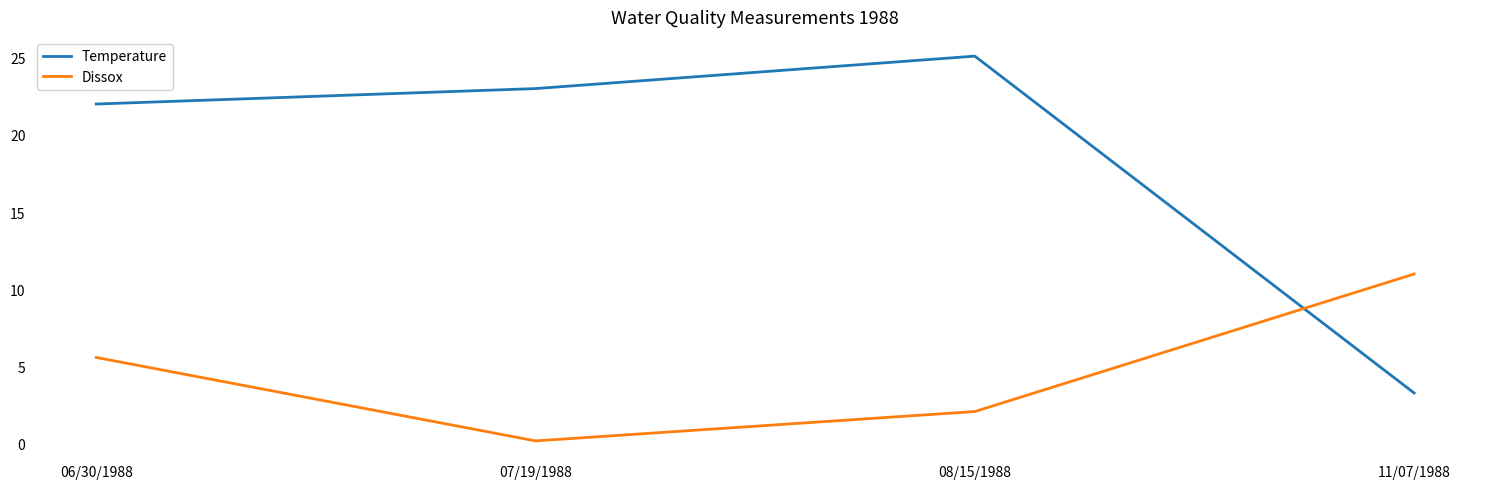

How many series are shown in this chart?

2